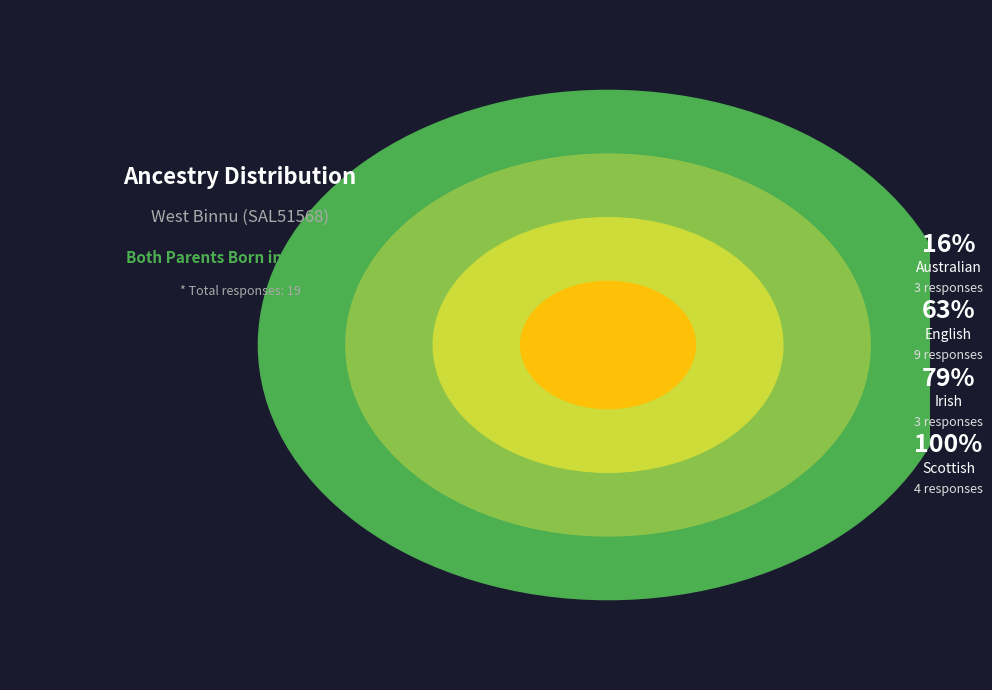

To the nearest percent, what is the combined percentage of Australian and English?

63%